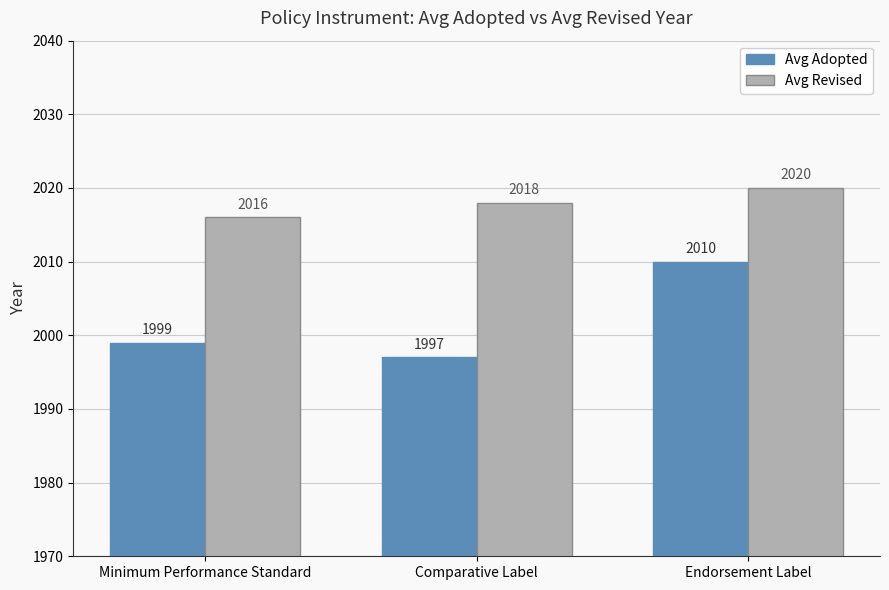

Rank the series by their average value, from highest to lowest.

Avg Revised, Avg Adopted